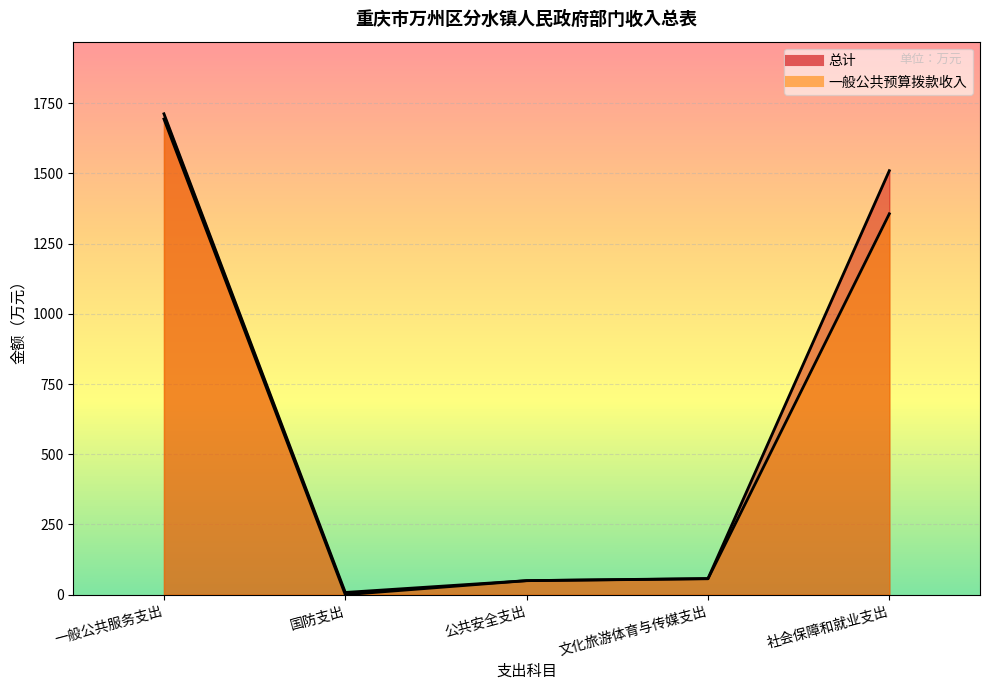

What is the highest value of the 一般公共预算拨款收入 series?

1693.5